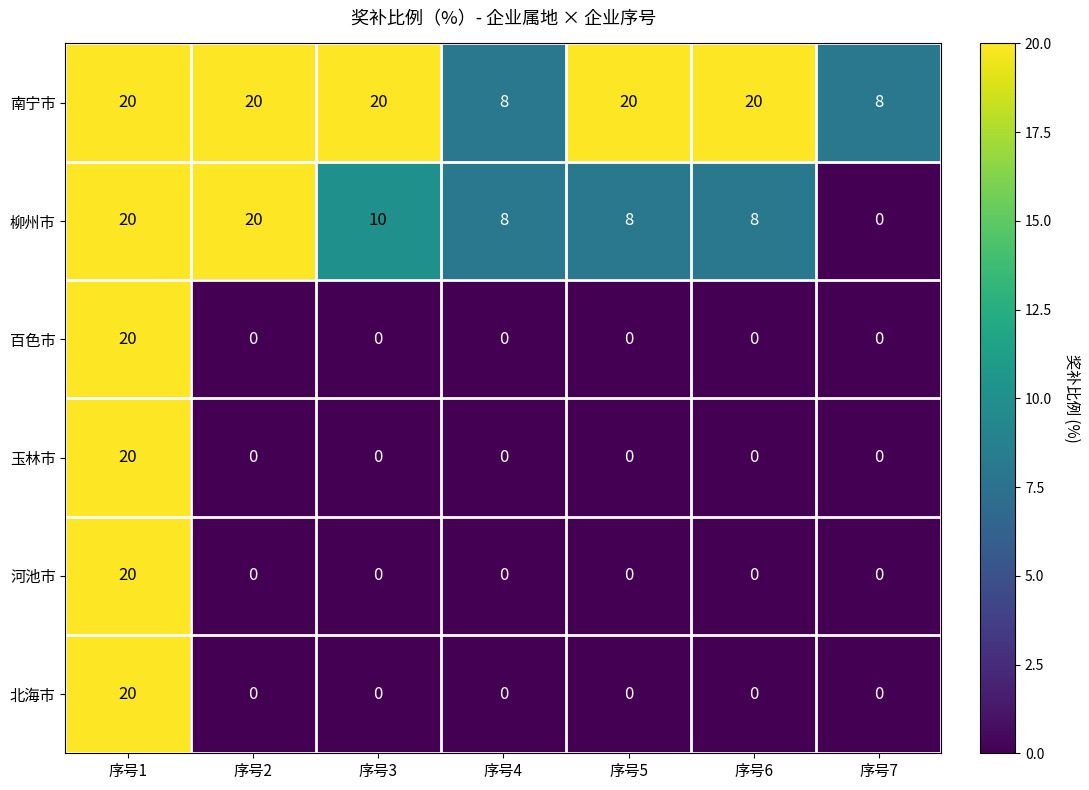

Is it true that 南宁市 equals 20 at 序号5?

True